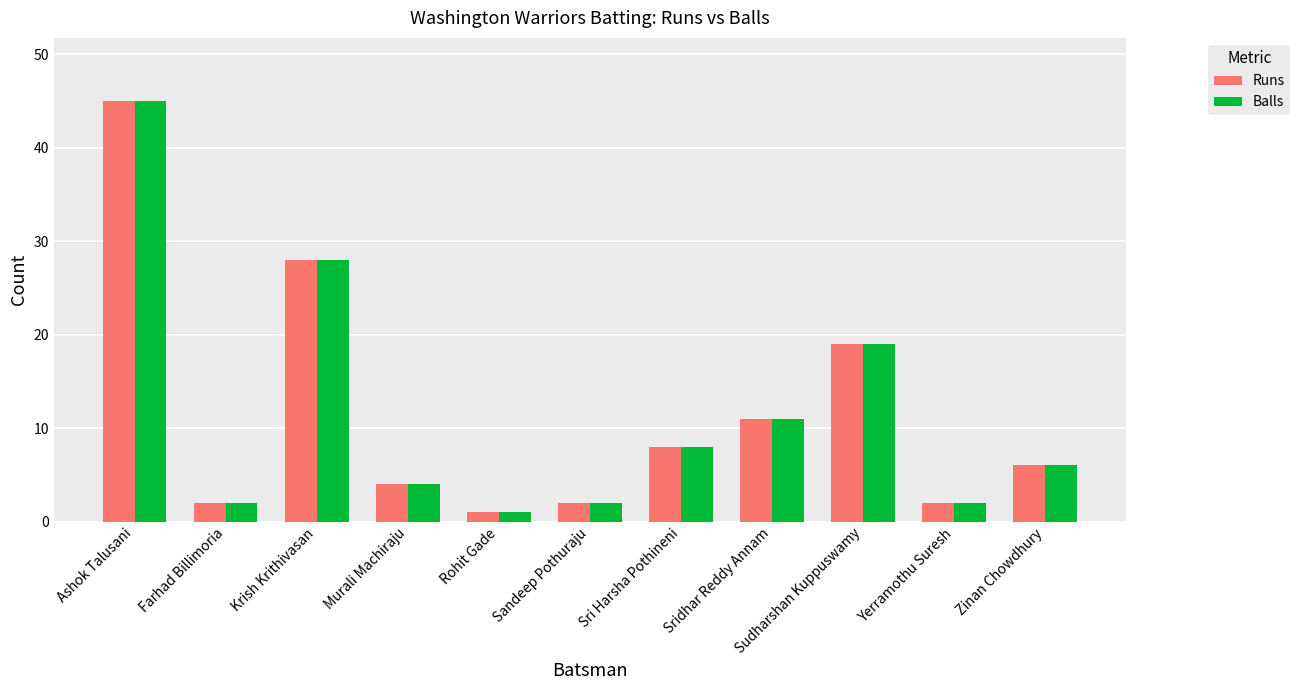

What is the value of the Balls bar at the 6th from the left?

2